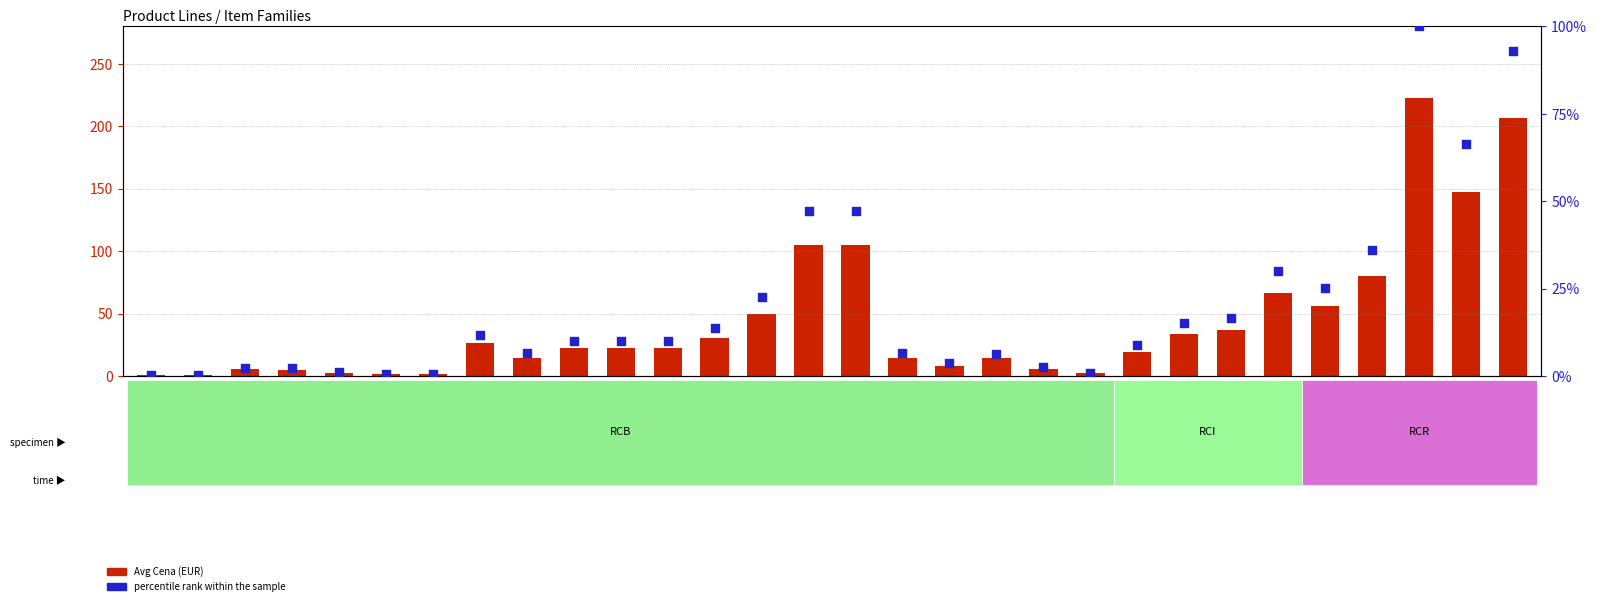

At how many categories does at least one series exceed 158?

2